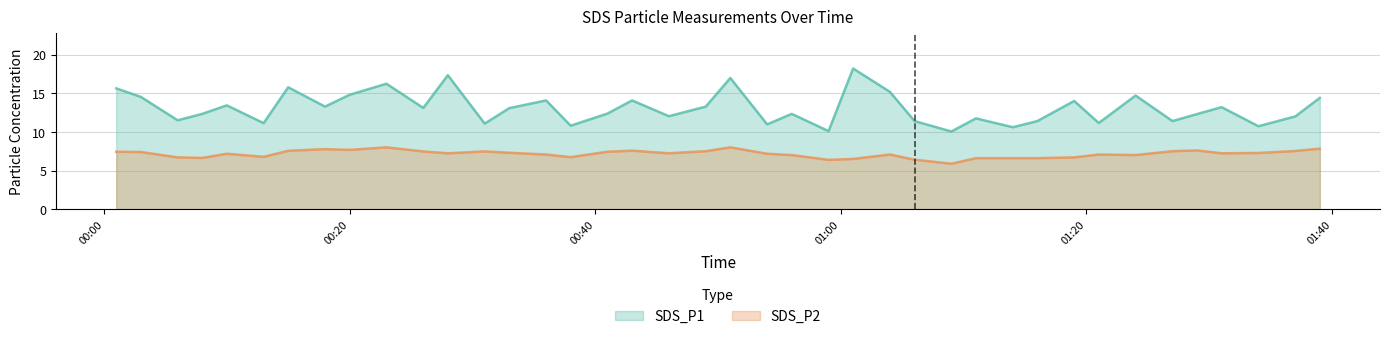

In SDS_P1, how many points are higher than both neighbors (excluding endpoints)?

13